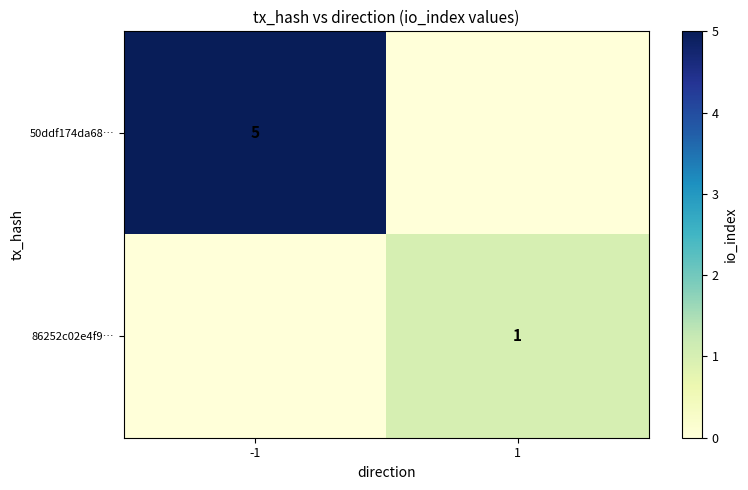

Is the value of 86252c02e4f9… at 1 greater than the value of 50ddf174da68… at -1?

No